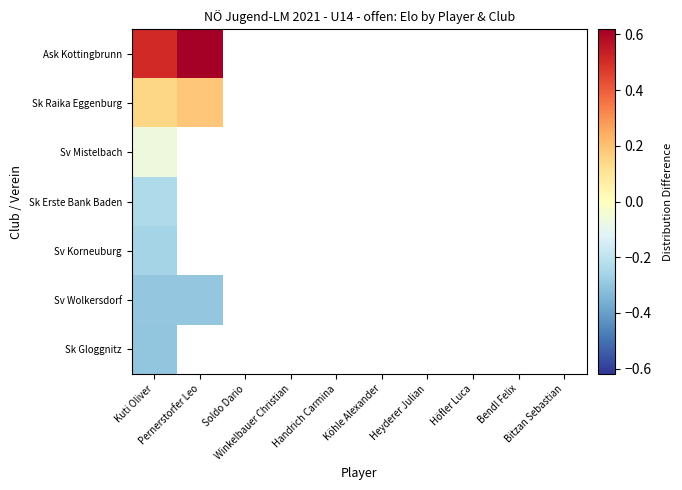

Is the value of Sv Korneuburg at Pernerstorfer Leo greater than the value of Sk Erste Bank Baden at Handrich Carmina?

No